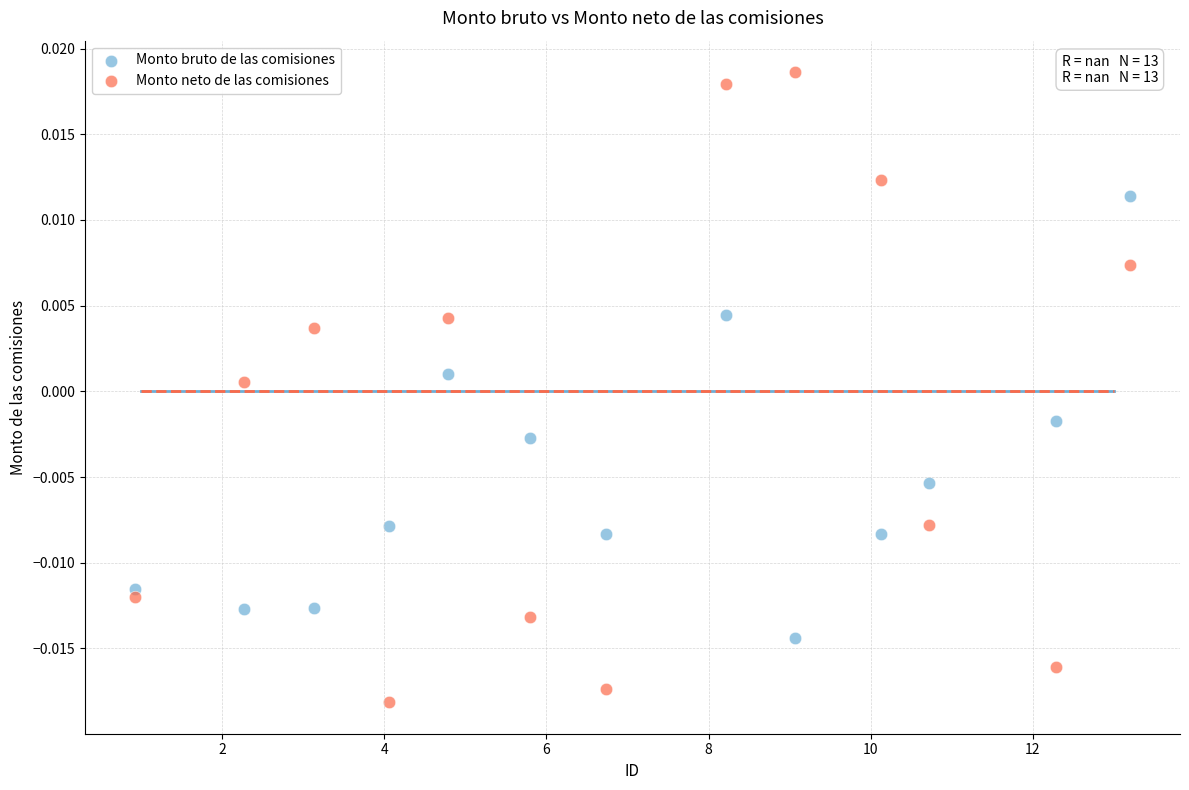

Which series has the largest Y range (max minus min)?

Monto neto de las comisiones